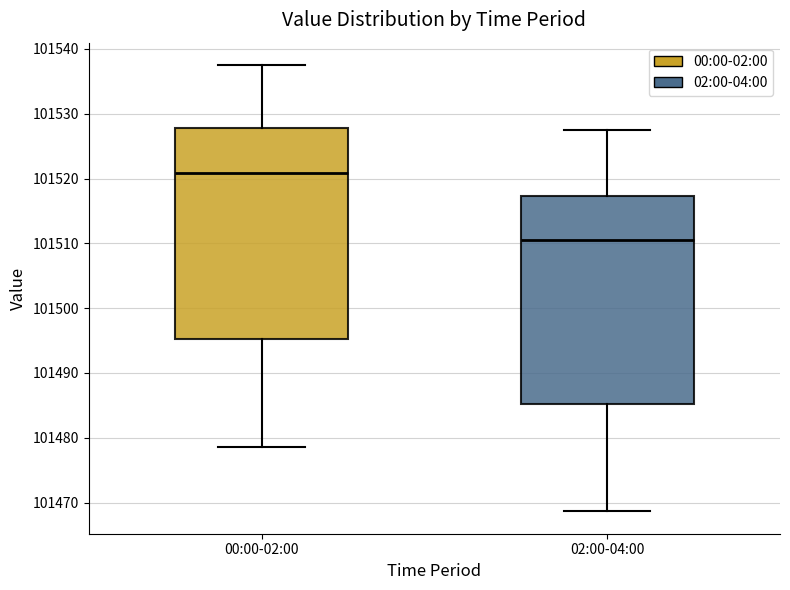

Which box's median line is the highest?

00:00-02:00